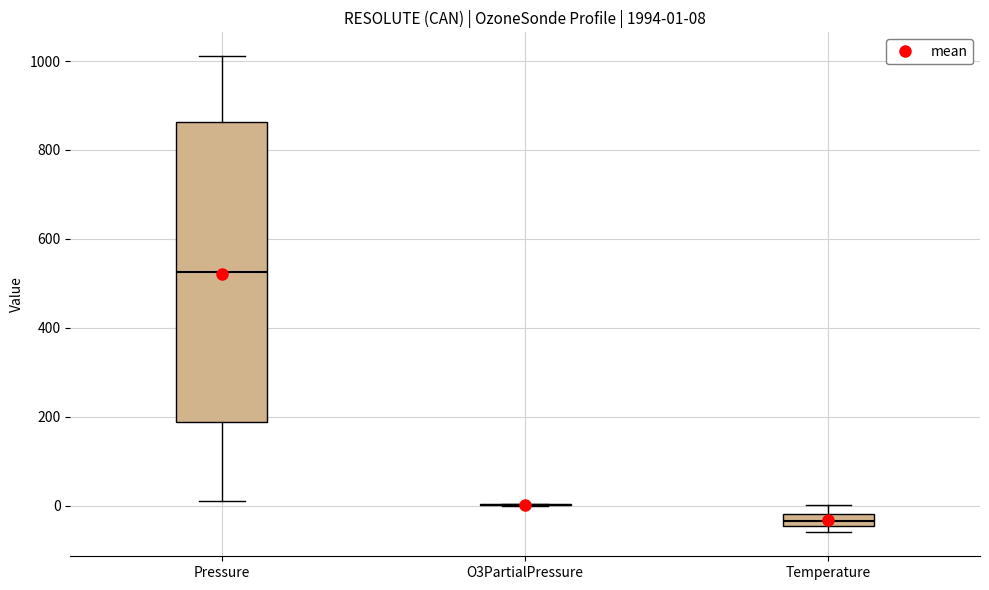

Which box is the tallest, from its lower edge to its upper edge?

Pressure